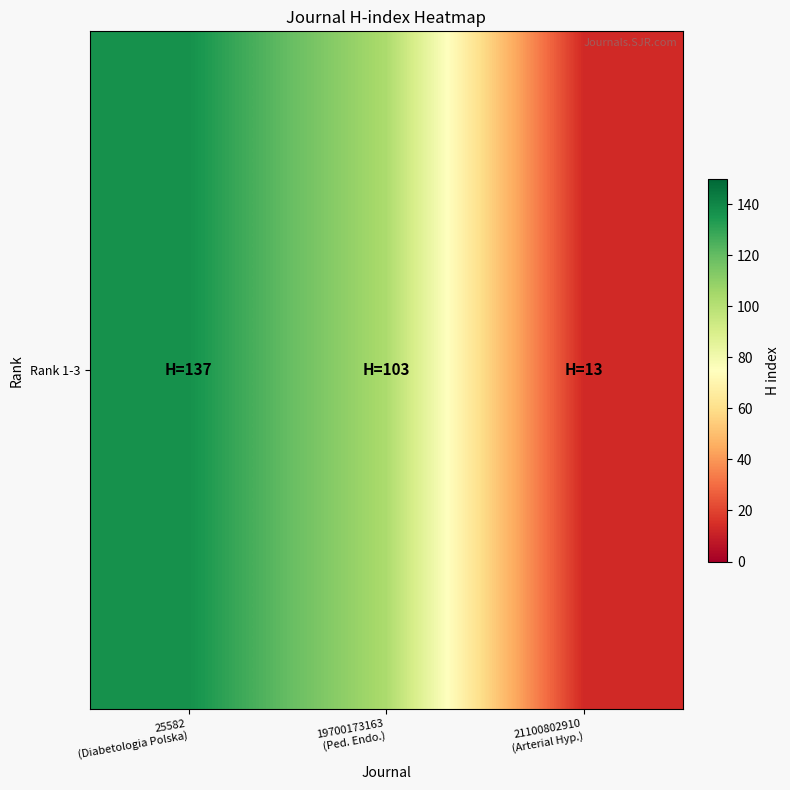

True or false: the data shows 39 at 19700173163
(Ped. Endo.).

False